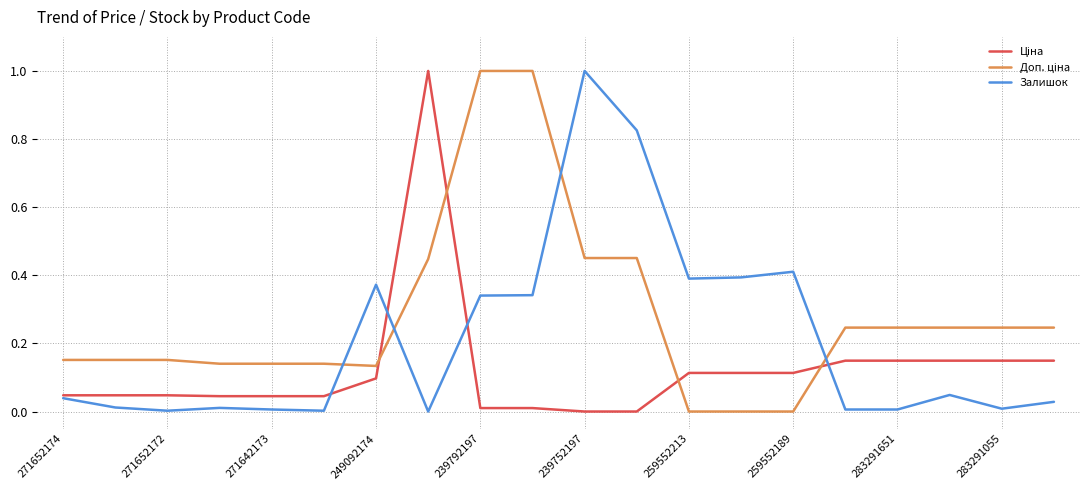

List the series in order of their overall mean, lowest first.

Ціна, Залишок, Доп. ціна